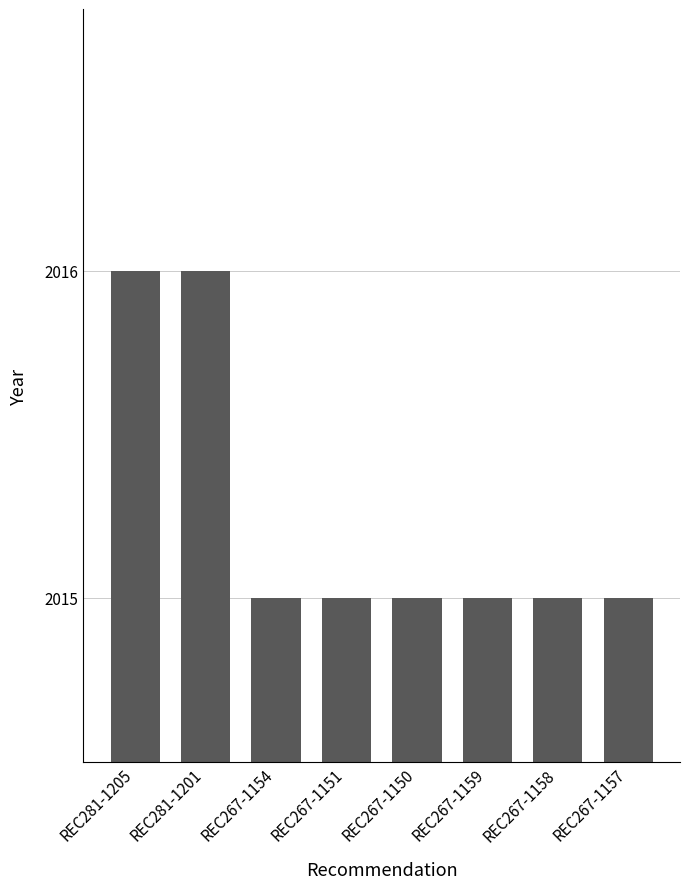

Reading right to left, what are all the values shown in this chart?

REC267-1157=2015	REC267-1158=2015	REC267-1159=2015	REC267-1150=2015	REC267-1151=2015	REC267-1154=2015	REC281-1201=2016	REC281-1205=2016